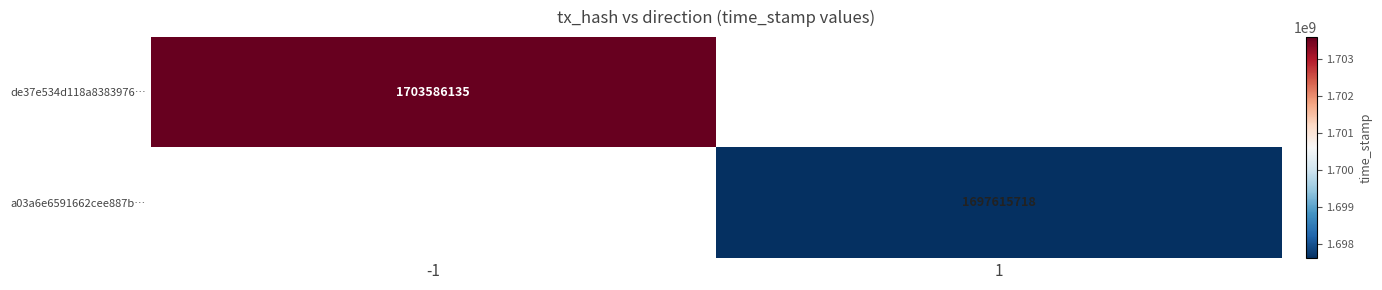

Is it true that a03a6e6591662cee887b… equals 1697615718 at 1?

True